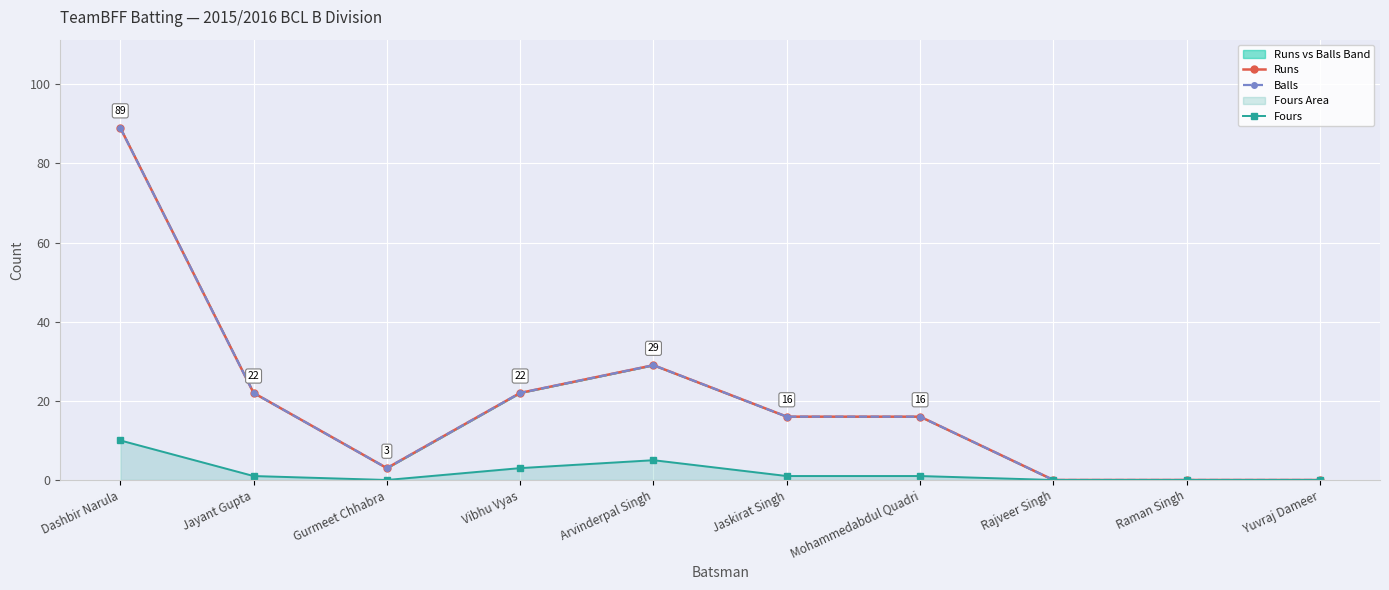

How many positive values does the Fours series have?

6